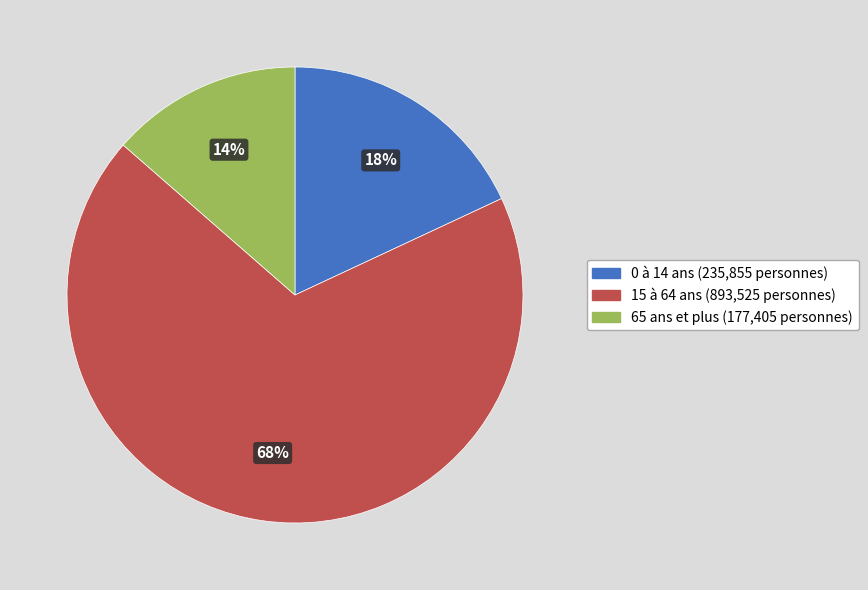

Combined, do 15 à 64 ans and 65 ans et plus account for over 50%?

Yes